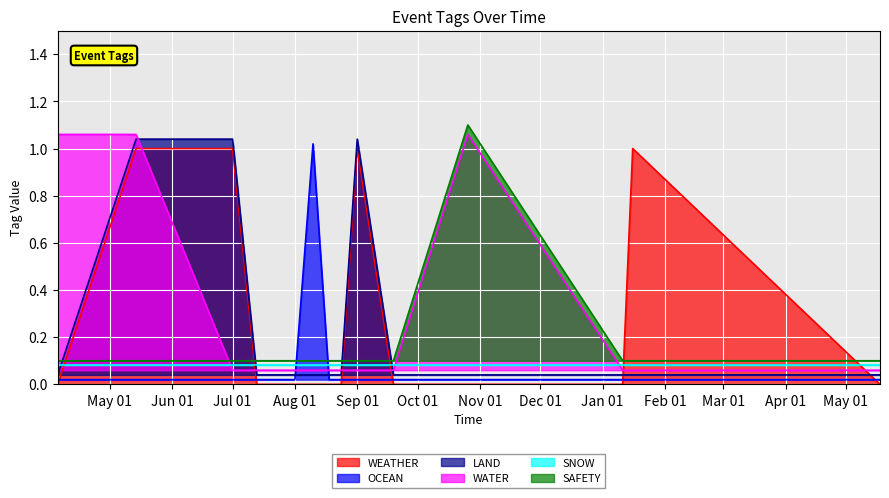

What is the sum of the SAFETY values at 2023-09-19 and 2023-07-13?

0.2